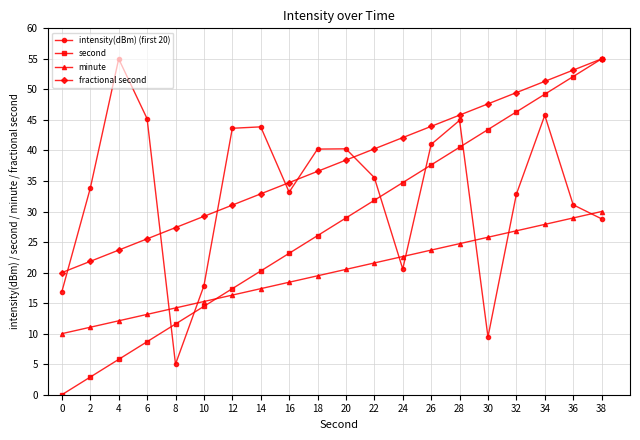

Which series has the largest total across all categories?

fractional second